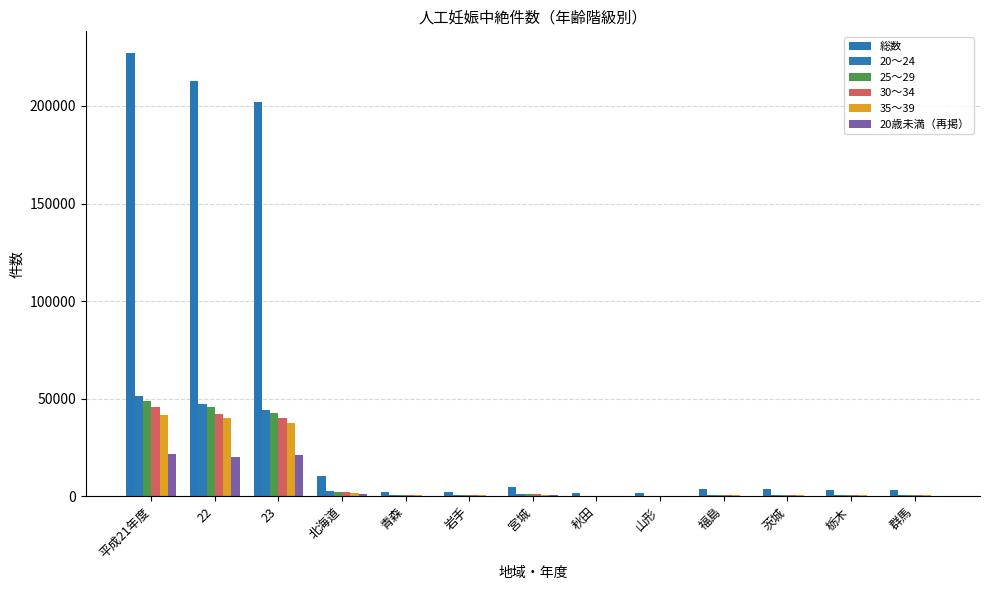

What is the difference between the highest and lowest values at 22?

192337